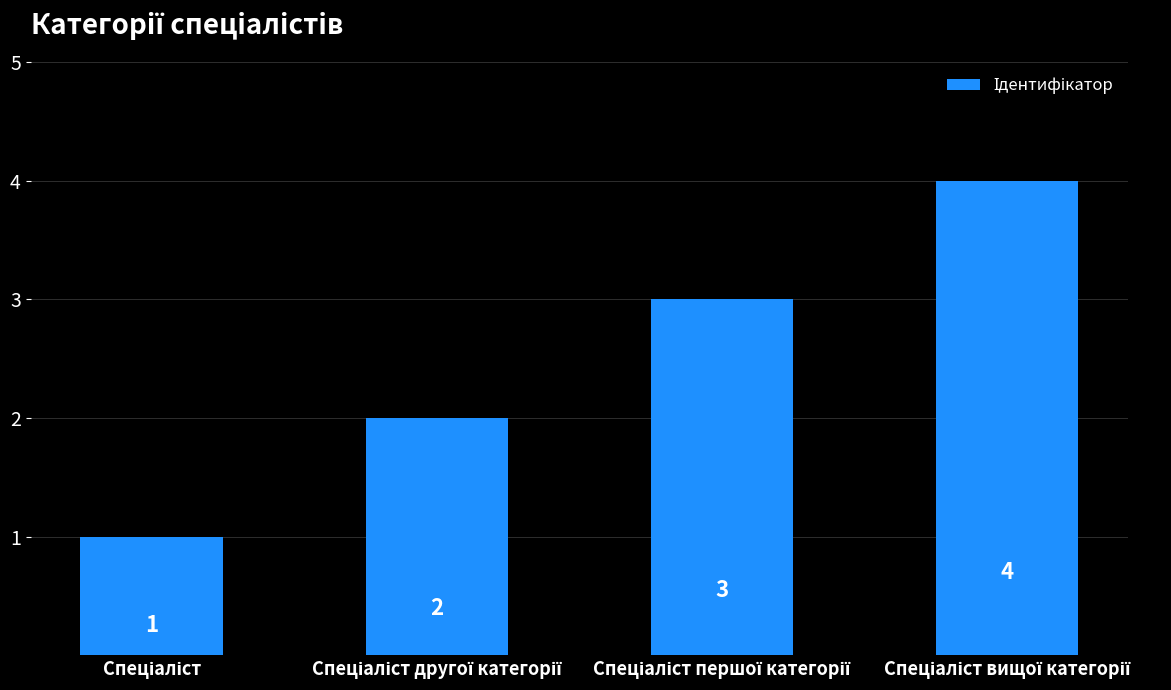

Count the number of categories in the chart.

4